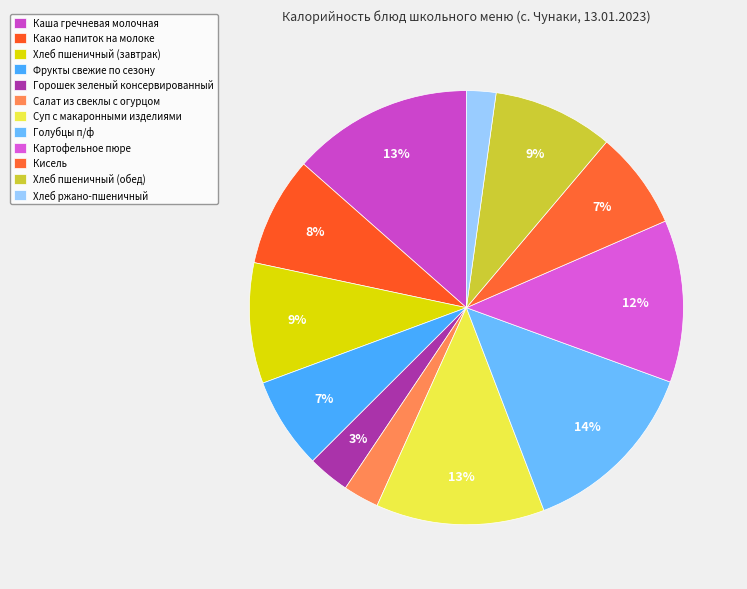

The Фрукты свежие по сезону slice represents 1% of the pie. True or false?

False